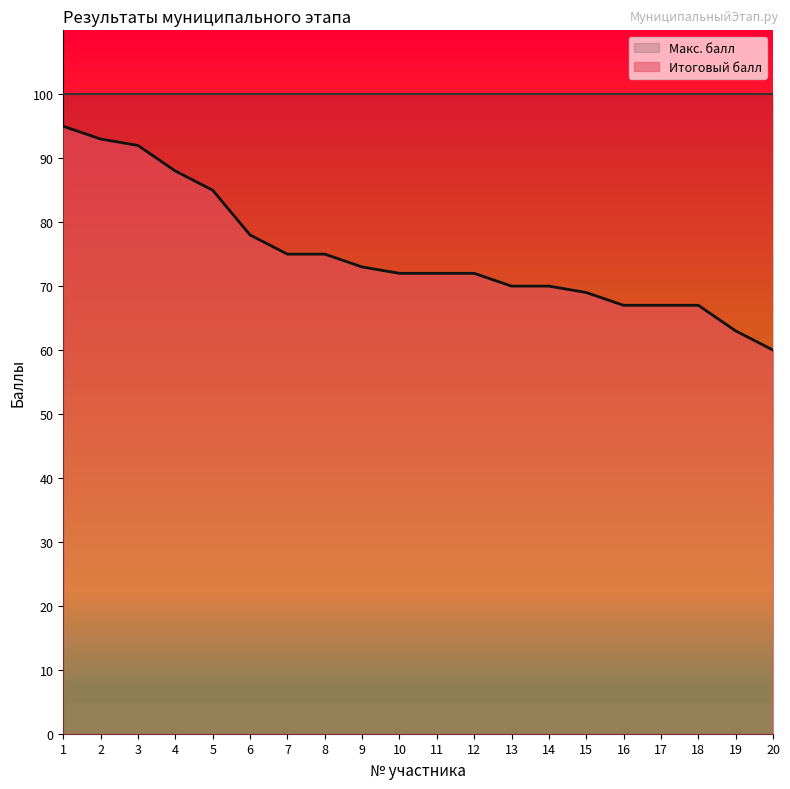

List the labels in order of value, smallest first.

20, 19, 16, 17, 18, 15, 13, 14, 10, 11, 12, 9, 7, 8, 6, 5, 4, 3, 2, 1